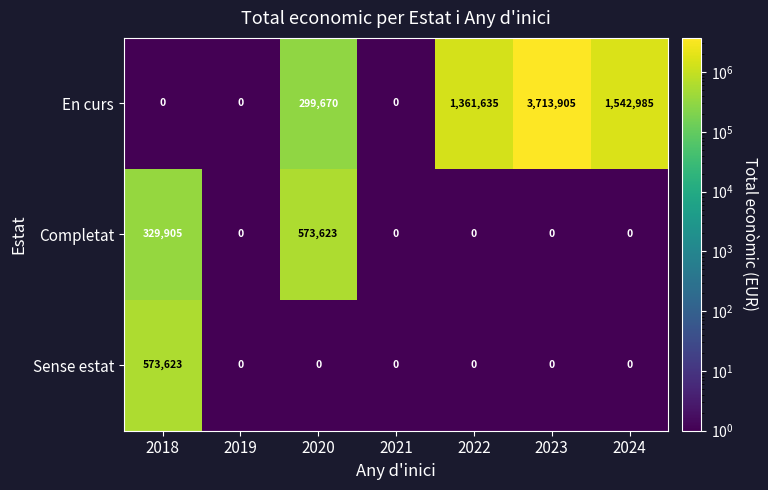

At which category is the sum across all series the highest?

2023